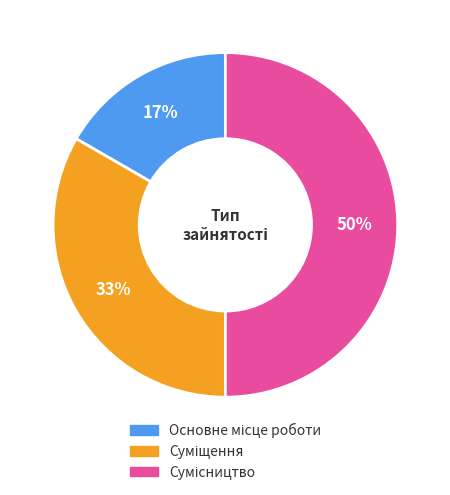

To the nearest percent, what is the average slice percentage?

33%